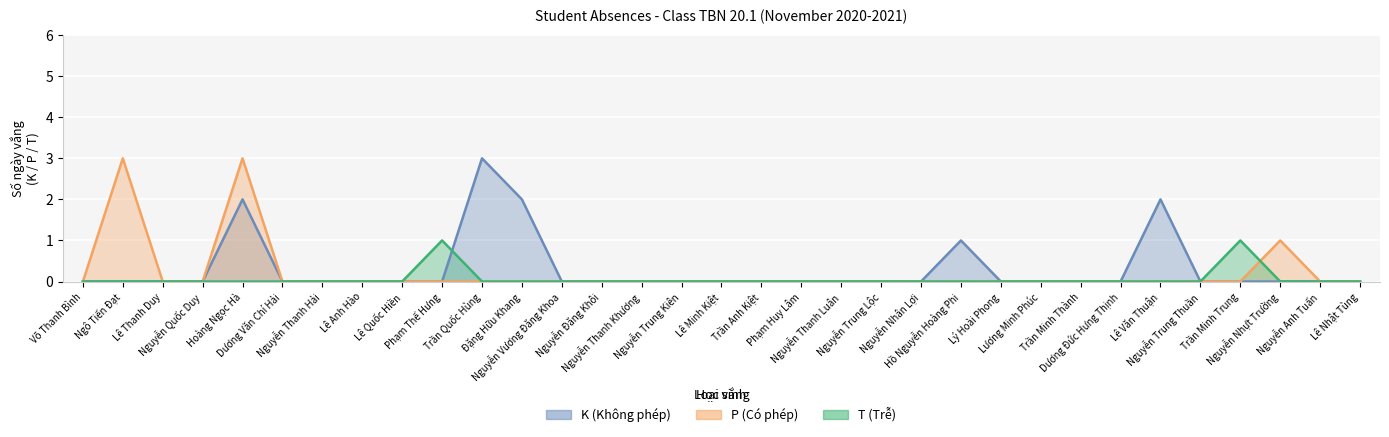

Which series has the largest range (max minus min)?

K